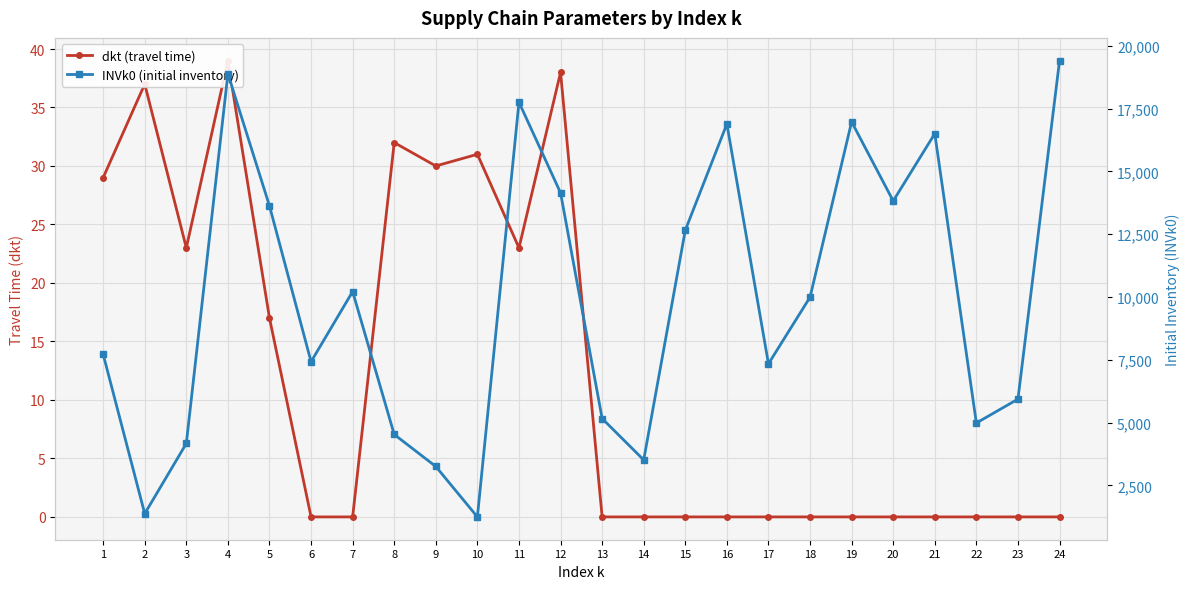

Which series has the largest range (max minus min)?

INVk0 (initial inventory)